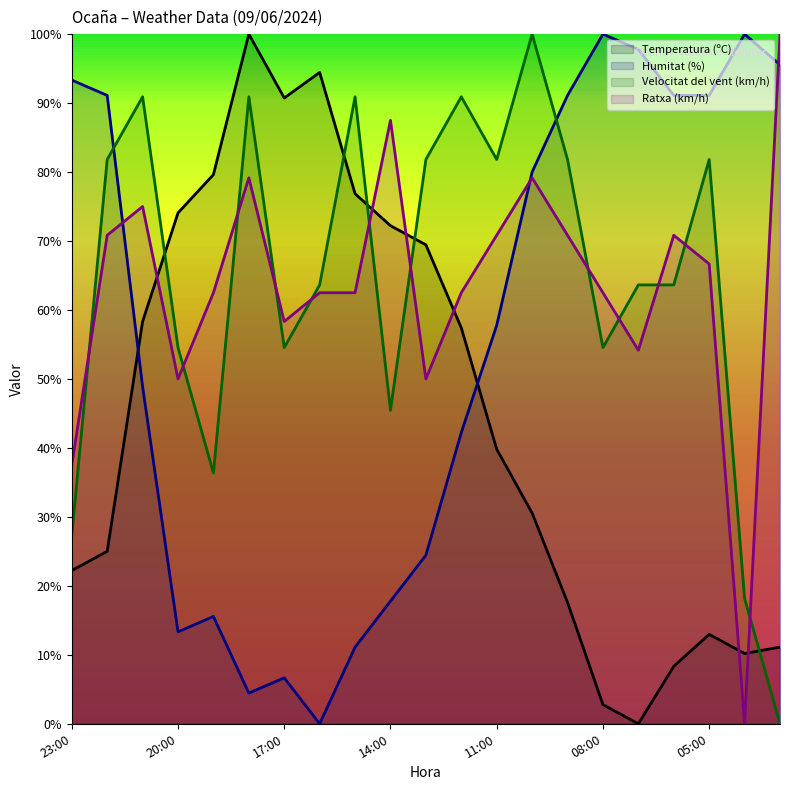

What is the value of the Humitat (%) (line) point at the 9th from the left?

11.1